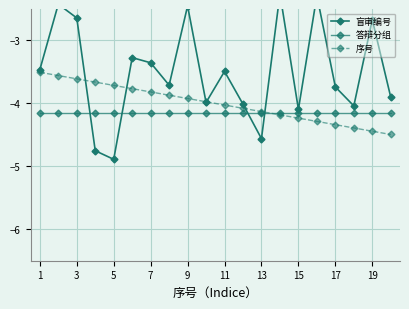

Rank the series by their maximum value, from lowest to highest.

答辩分组, 序号, 盲审编号